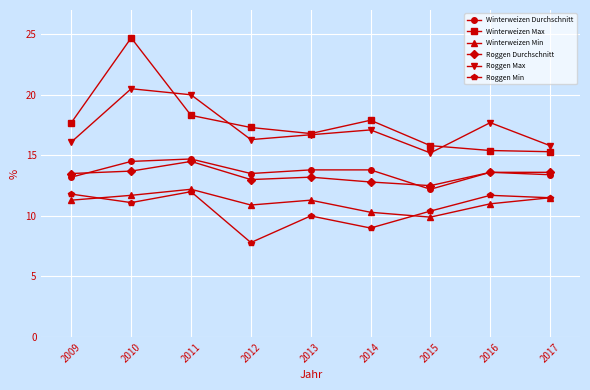

What is the difference between the Winterweizen Durchschnitt values at 2009 and 2014?

0.6